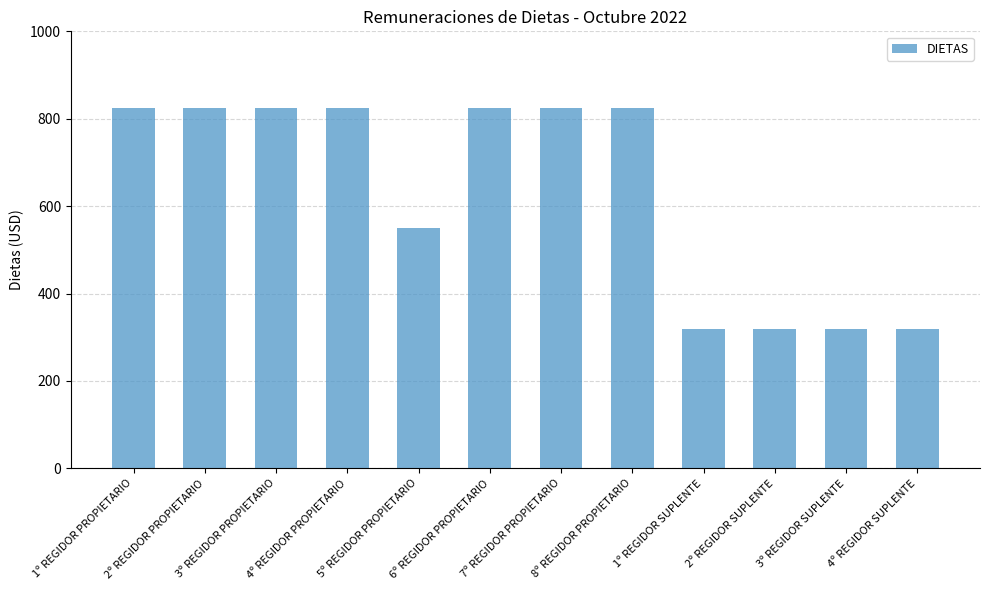

The chart shows a value of 825 at 7º REGIDOR PROPIETARIO. True or false?

True